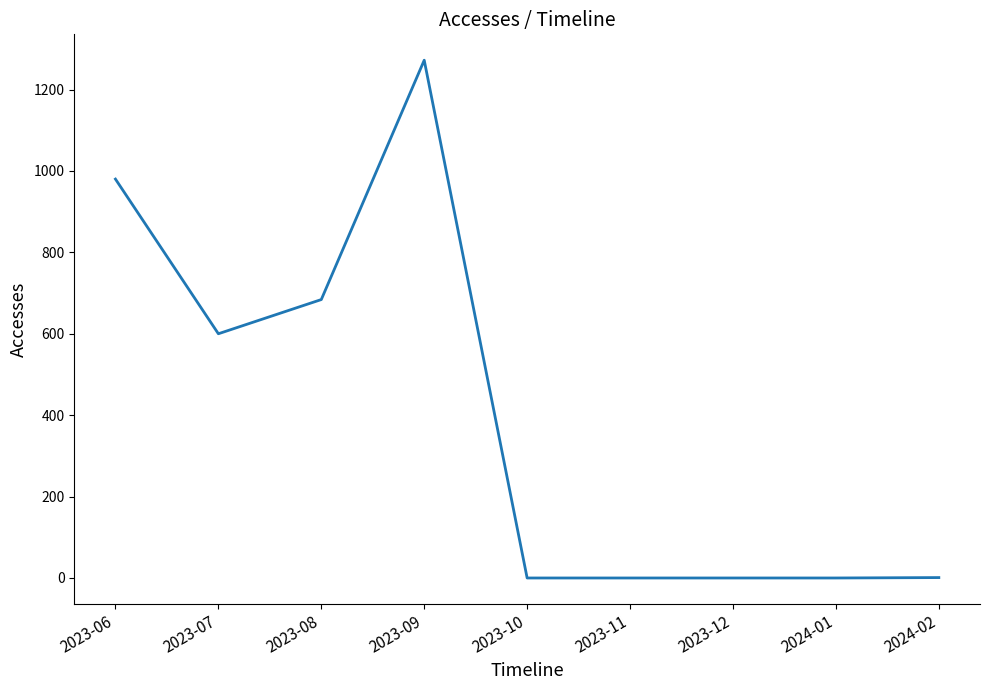

At which category does the chart reach its peak across all series?

2023-09